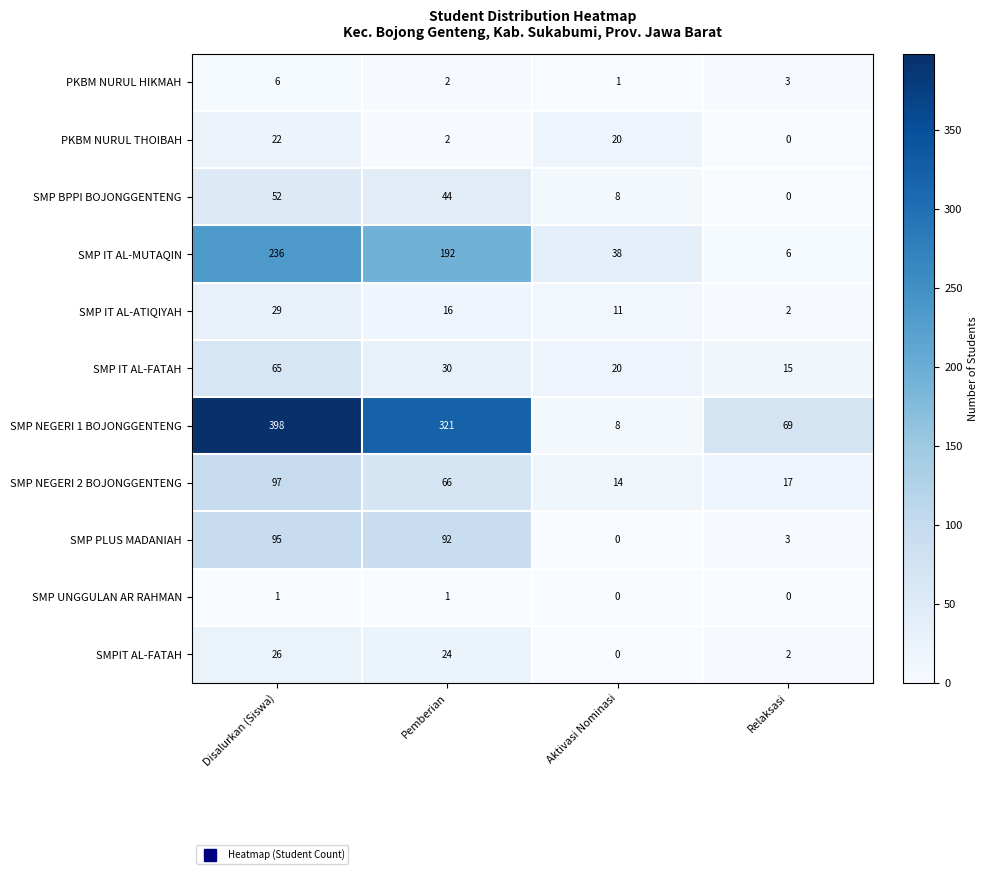

The SMPIT AL-FATAH series shows 3 at Relaksasi. True or false?

False